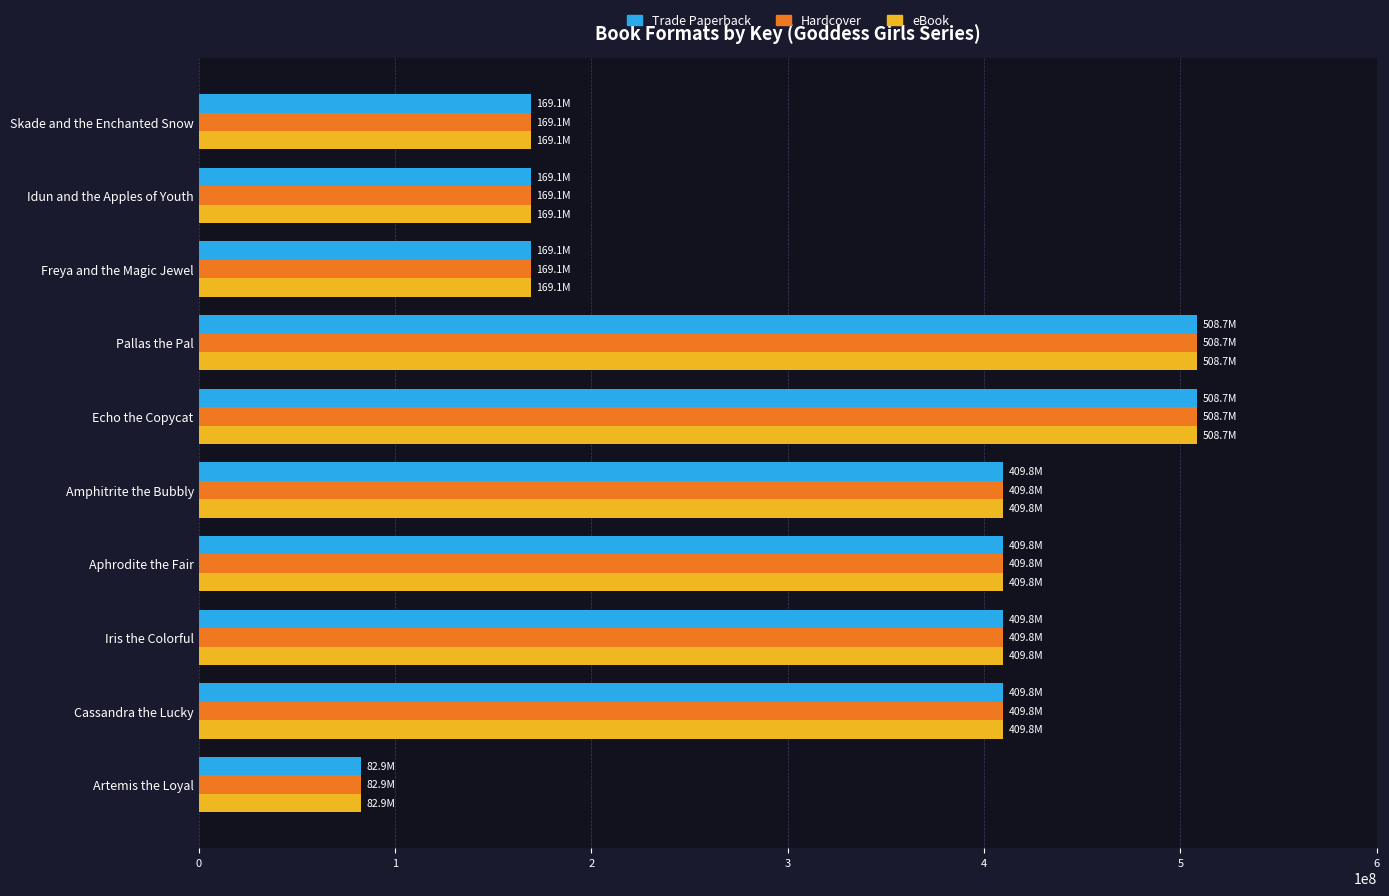

Is the value of eBook at Aphrodite the Fair greater than the value of Hardcover at Echo the Copycat?

No